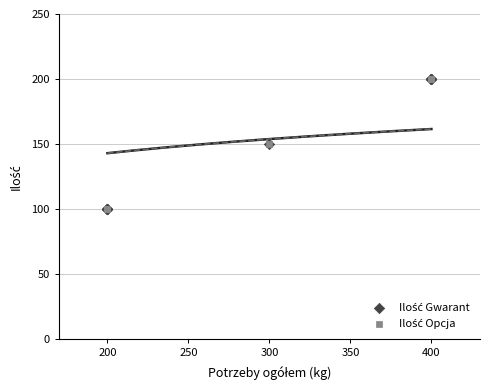

What are all the series names shown in the legend?

Ilość Gwarant, Ilość Opcja